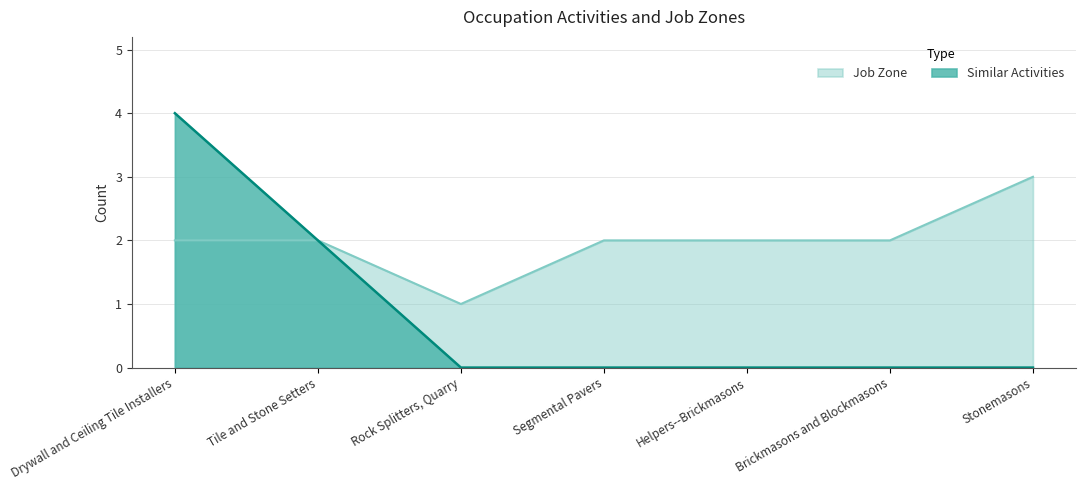

True or false: Job Zone has more than 0 interior local peaks.

False